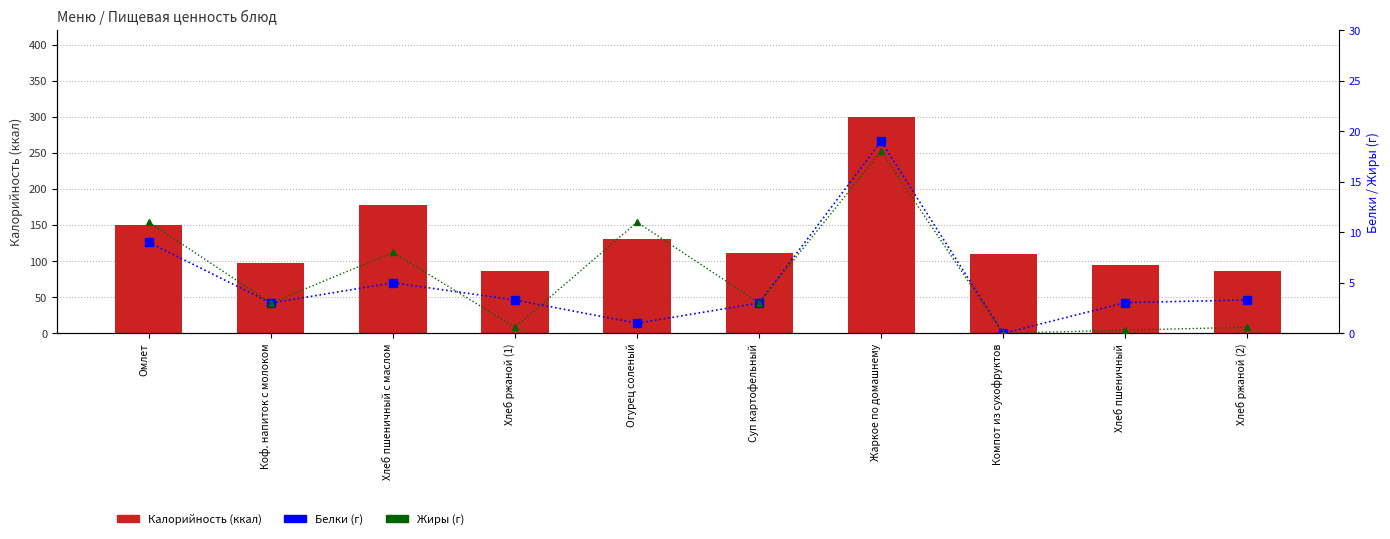

What is the value of the Жиры bar at the 3rd from the left?

8.0